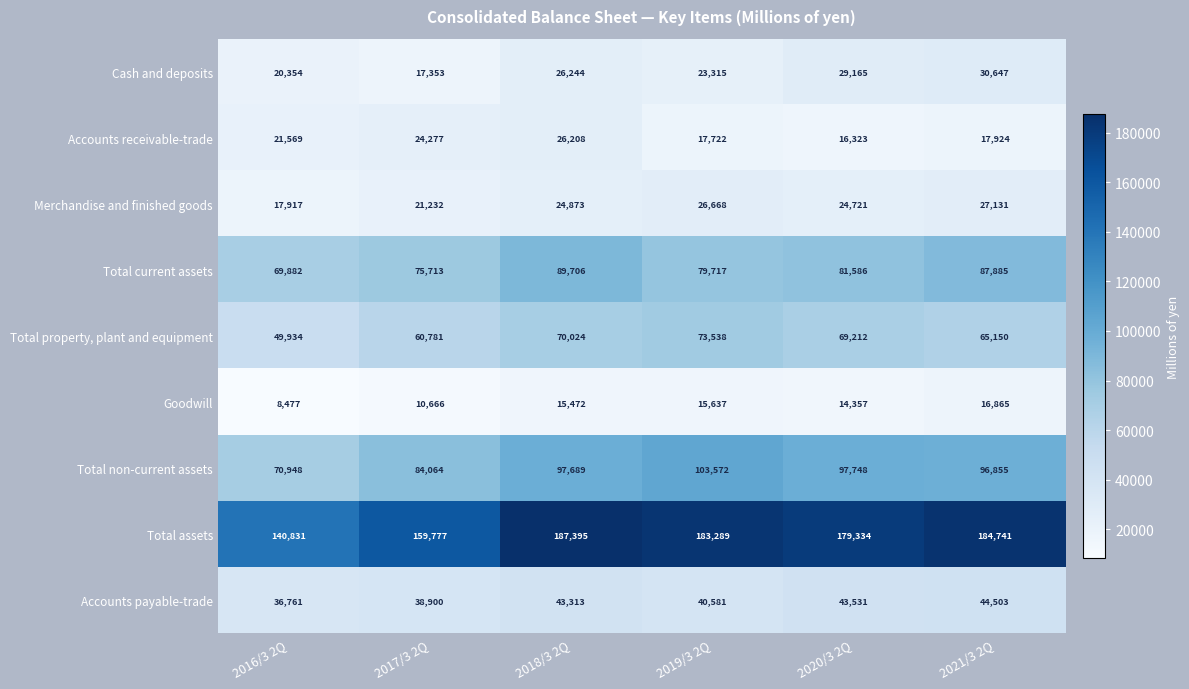

What is the maximum value shown in the chart?

187395